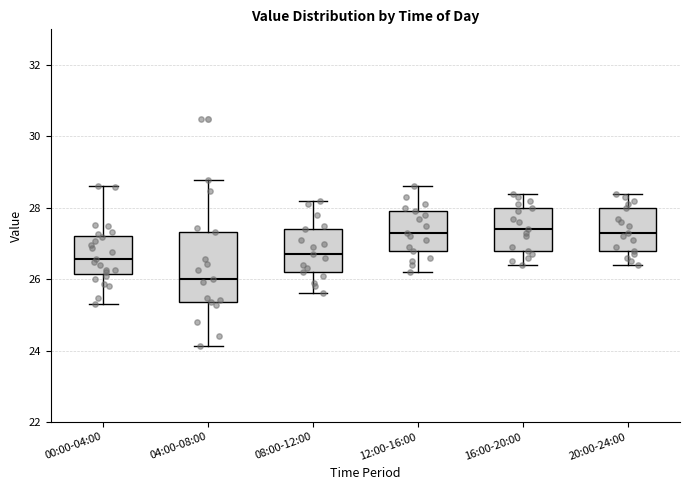

Reading left to right, transcribe this box plot: for each box, give where its median line is, the range the box spans, and where its two whiskers end, as read against the y-axis. The values are not printed on the chart, so give them approximately, as read against the axis.

00:00-04:00: median 26.6, box 26.2 to 27.2, whiskers 25.4 to 28.6
04:00-08:00: median 26.0, box 25.4 to 27.4, whiskers 24.2 to 28.8
08:00-12:00: median 26.8, box 26.2 to 27.4, whiskers 25.6 to 28.2
12:00-16:00: median 27.4, box 26.8 to 28.0, whiskers 26.2 to 28.6
16:00-20:00: median 27.4, box 26.8 to 28.0, whiskers 26.4 to 28.4
20:00-24:00: median 27.4, box 26.8 to 28.0, whiskers 26.4 to 28.4